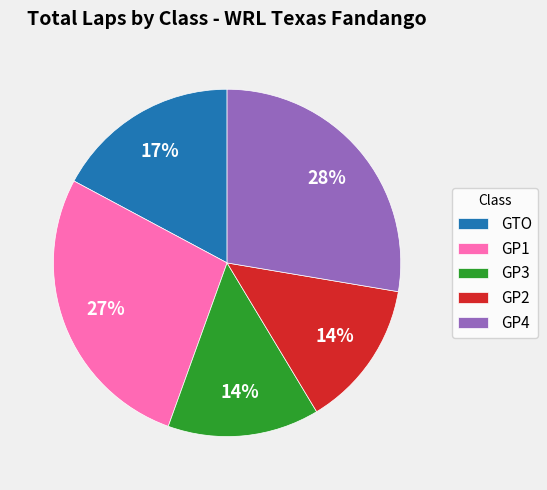

Between GP1 and GP2, which is larger?

GP1